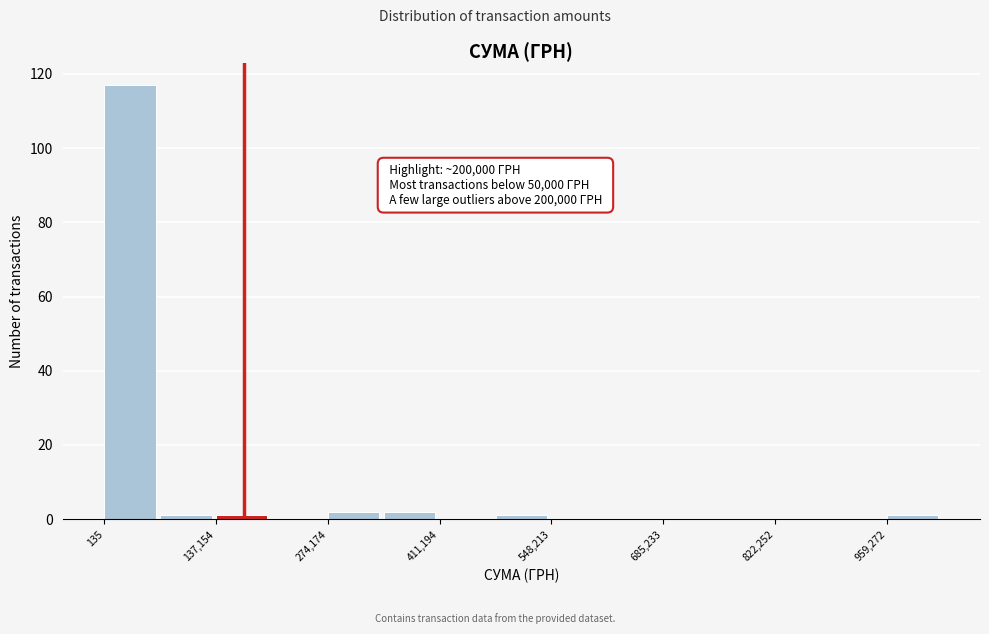

Read against the x-axis, roughly where is the centre of the tallest bar?

40000